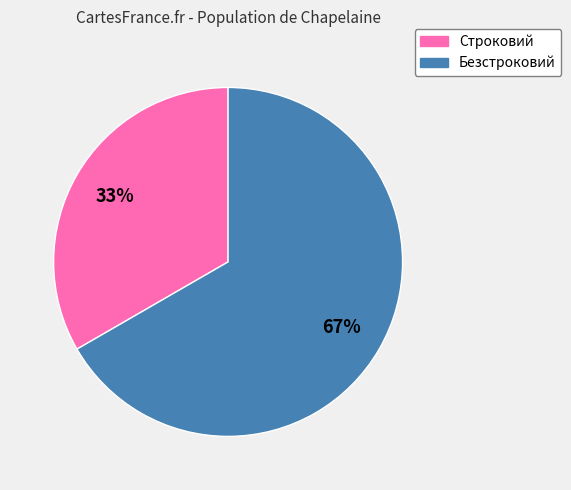

Which has a higher value, Строковий or Безстроковий?

Безстроковий